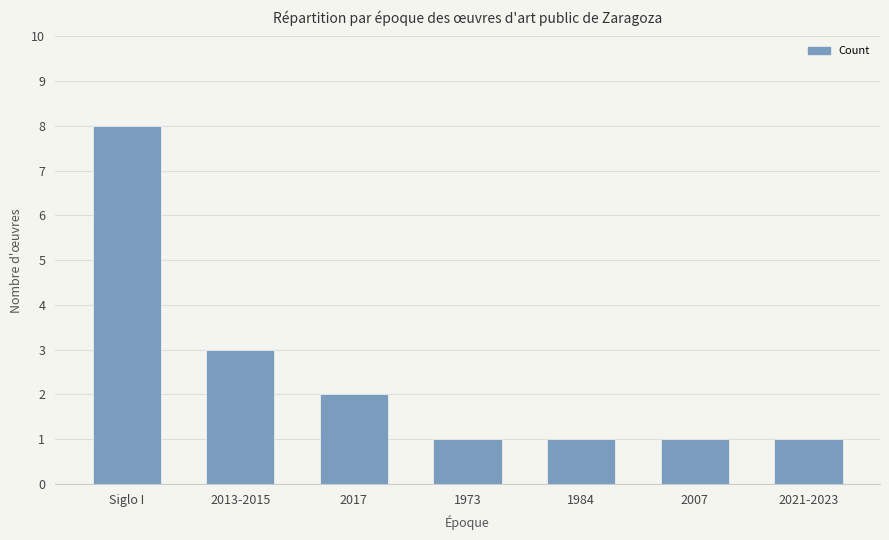

Which label corresponds to the largest value in the chart?

Siglo I